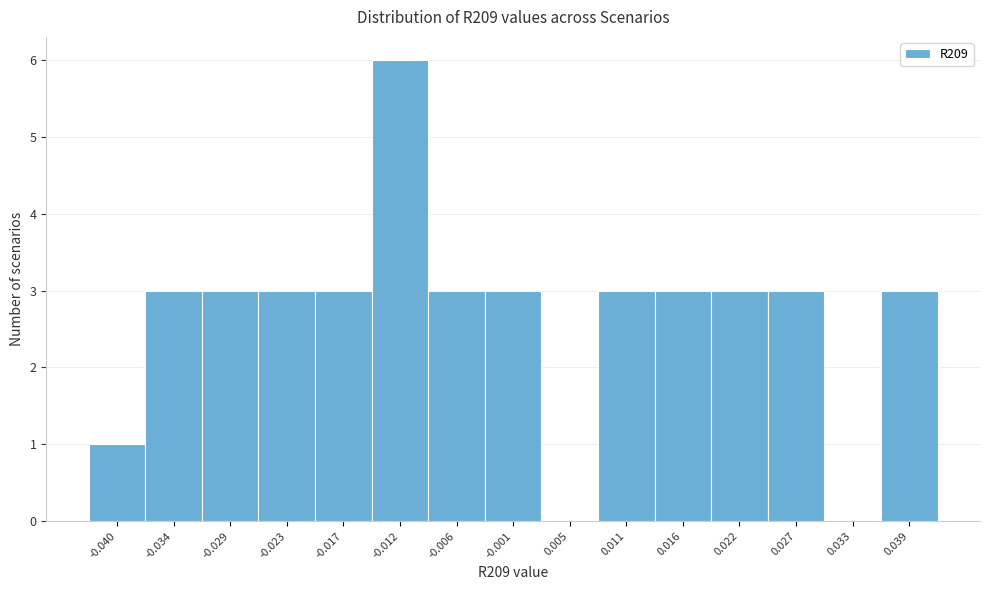

Reading left to right, list every bar in this chart as the range it spans on the x-axis followed by its height. Neither the bar edges nor the heights are printed on the chart, so give them approximately, as read against the axes.

-0.042 to -0.037: 1
-0.037 to -0.031: 3
-0.031 to -0.026: 3
-0.026 to -0.020: 3
-0.020 to -0.015: 3
-0.015 to -0.009: 6
-0.009 to -0.003: 3
-0.003 to 0.002: 3
0.002 to 0.008: 0
0.008 to 0.013: 3
0.013 to 0.019: 3
0.019 to 0.025: 3
0.025 to 0.030: 3
0.030 to 0.036: 0
0.036 to 0.041: 3